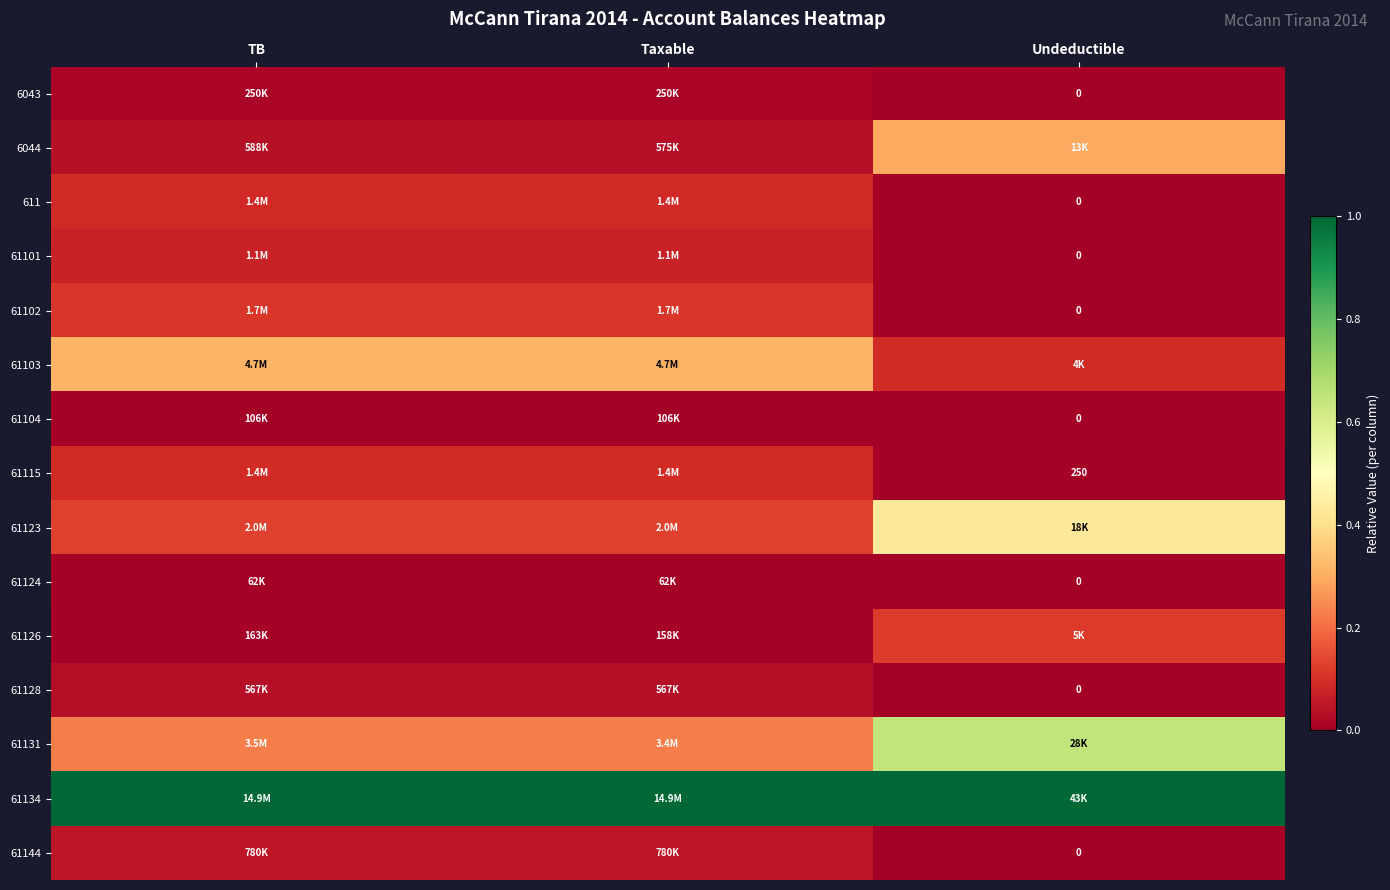

Which series changed the most between TB and Taxable?

61131